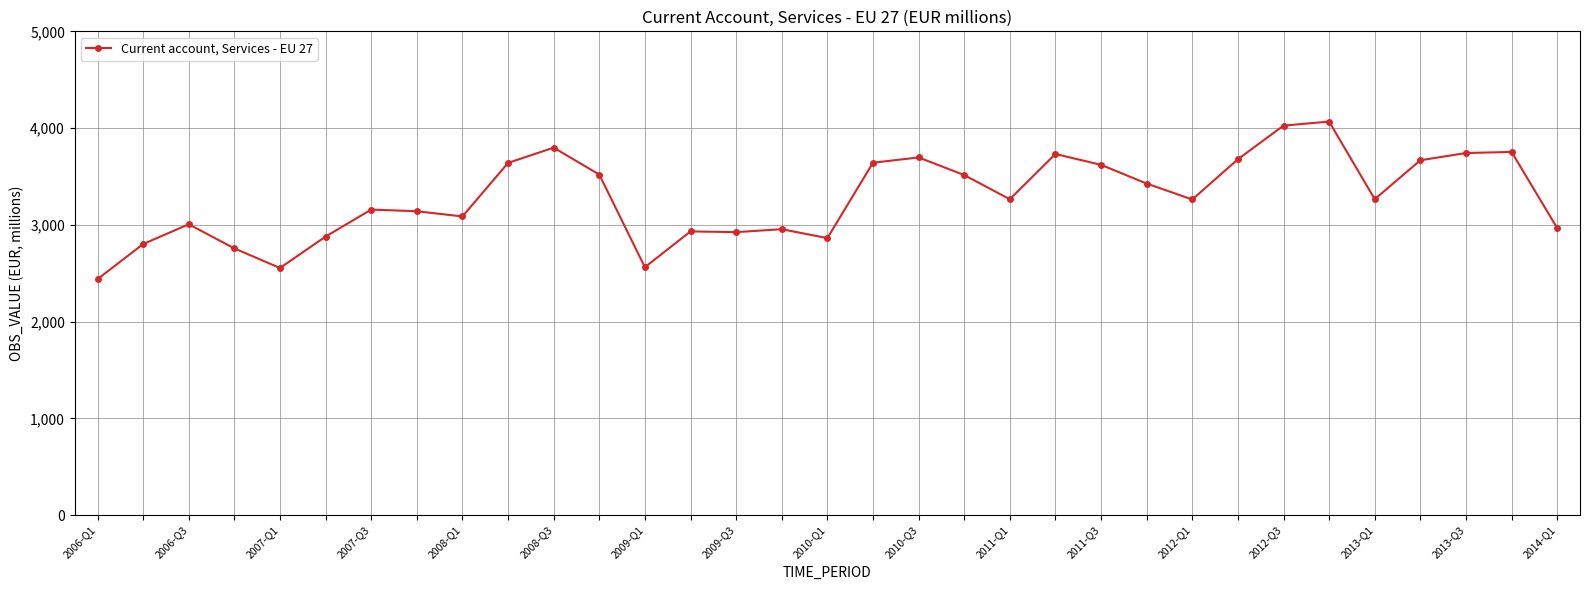

What is the value of the 30th point from the left?

3667.4